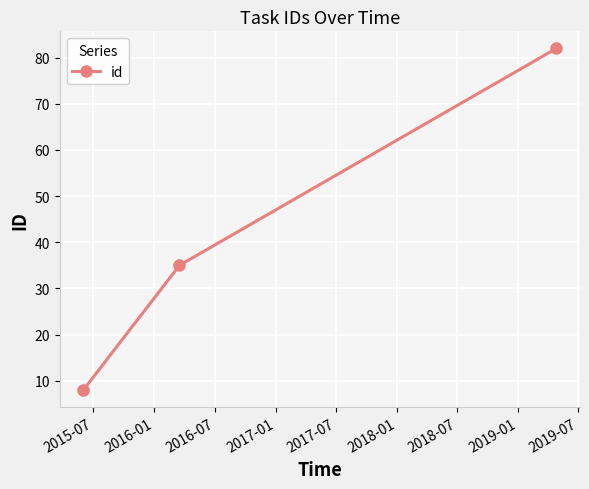

What is the smallest value displayed?

8